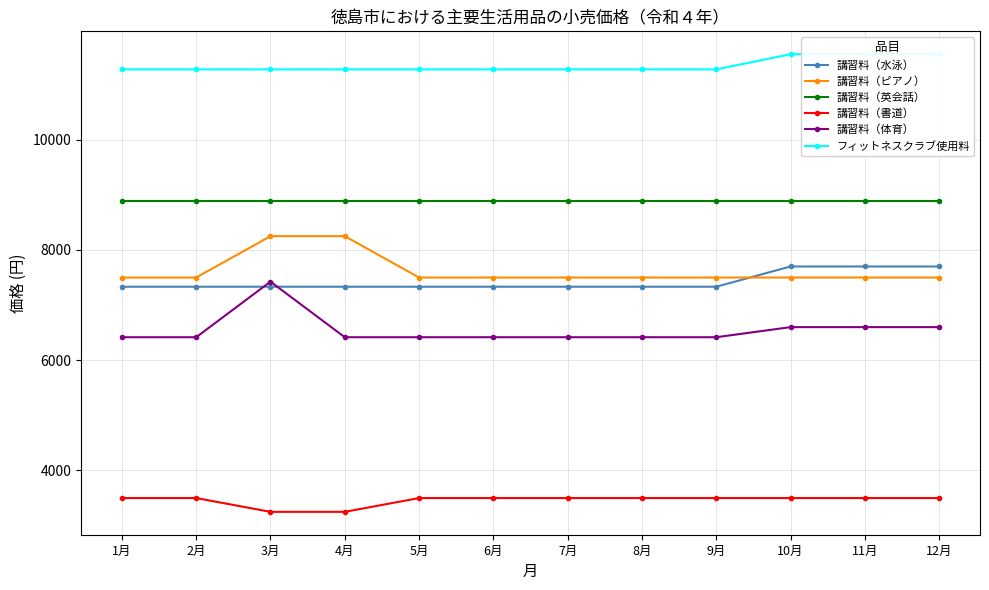

True or false: フィットネスクラブ使用料 and 講習料（書道） intersect in this chart.

False